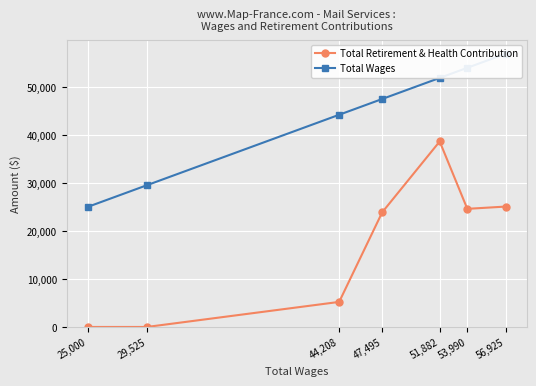

Reading left to right, extract all data points from this chart.

Total Retirement & Health Contribution: 56,925=25082	53,990=24608	51,882=38644	47,495=23893	44,208=5221	29,525=0	25,000=0
Total Wages: 56,925=56925	53,990=53990	51,882=51882	47,495=47495	44,208=44208	29,525=29525	25,000=25000